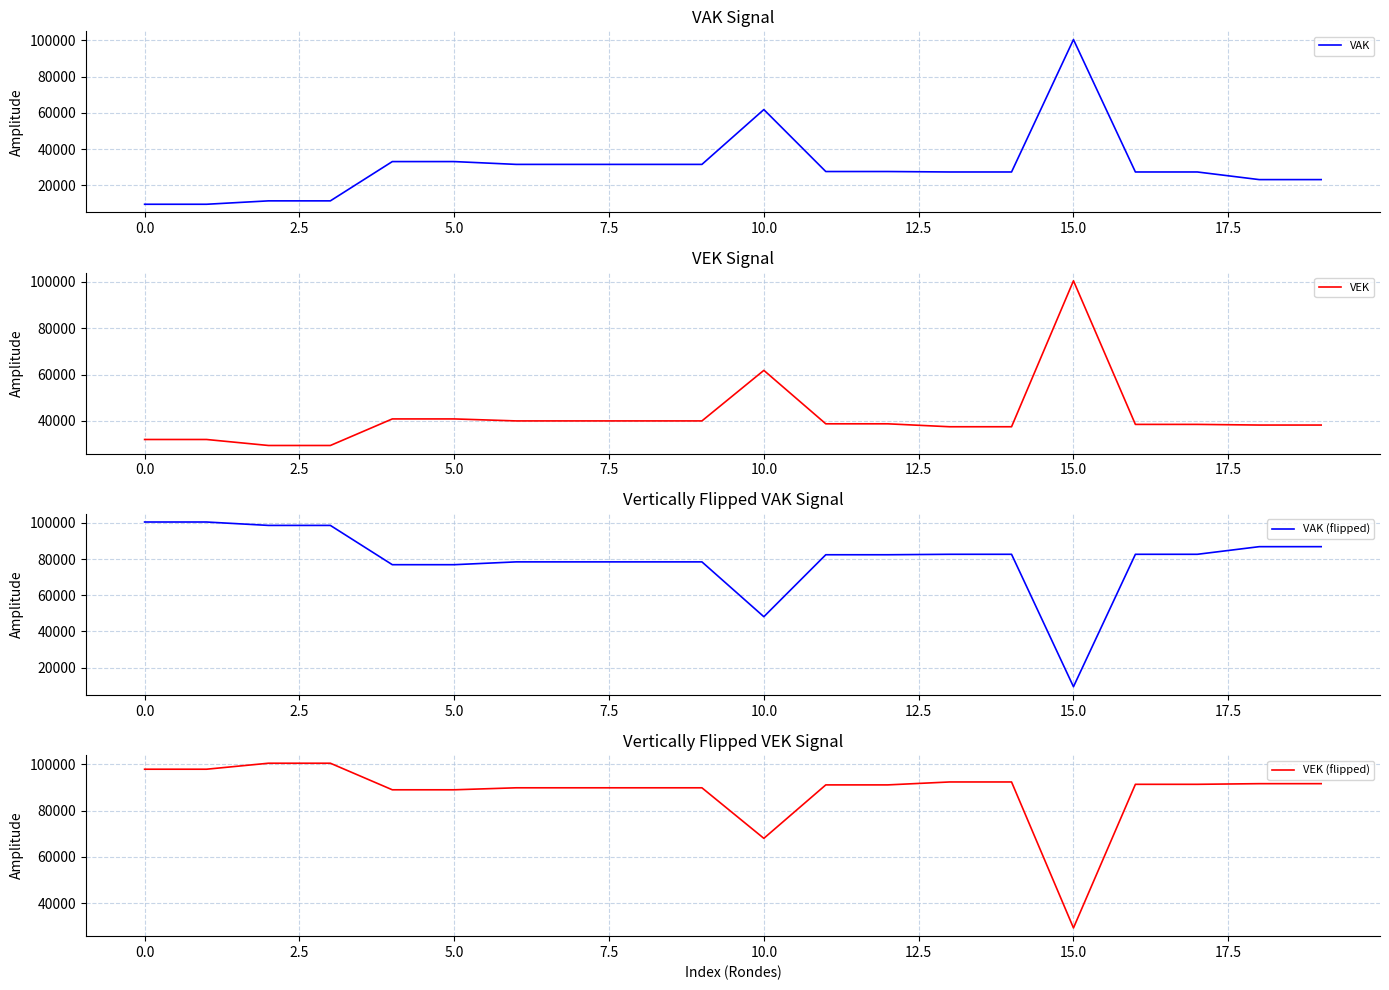

What is the lowest value of the VEK series?

29368